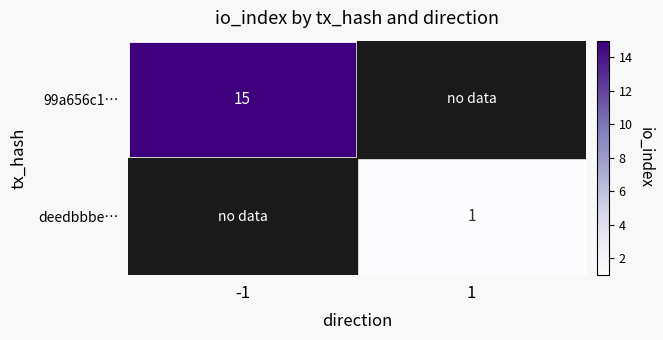

At how many categories does at least one series exceed 2?

1